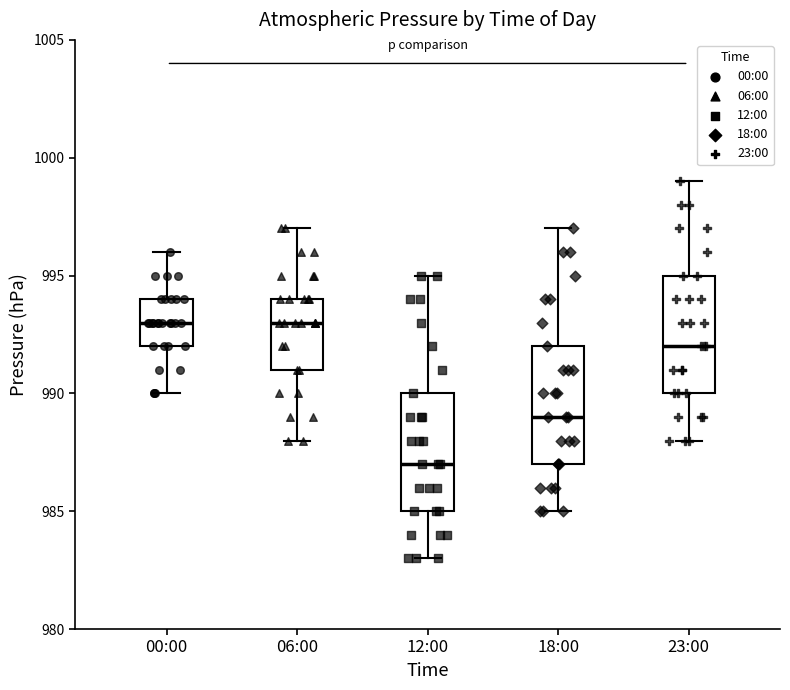

Where does the lower whisker of the box for 06:00 end on the y-axis? The values are not printed on the chart, so give them approximately, as read against the axis.

988